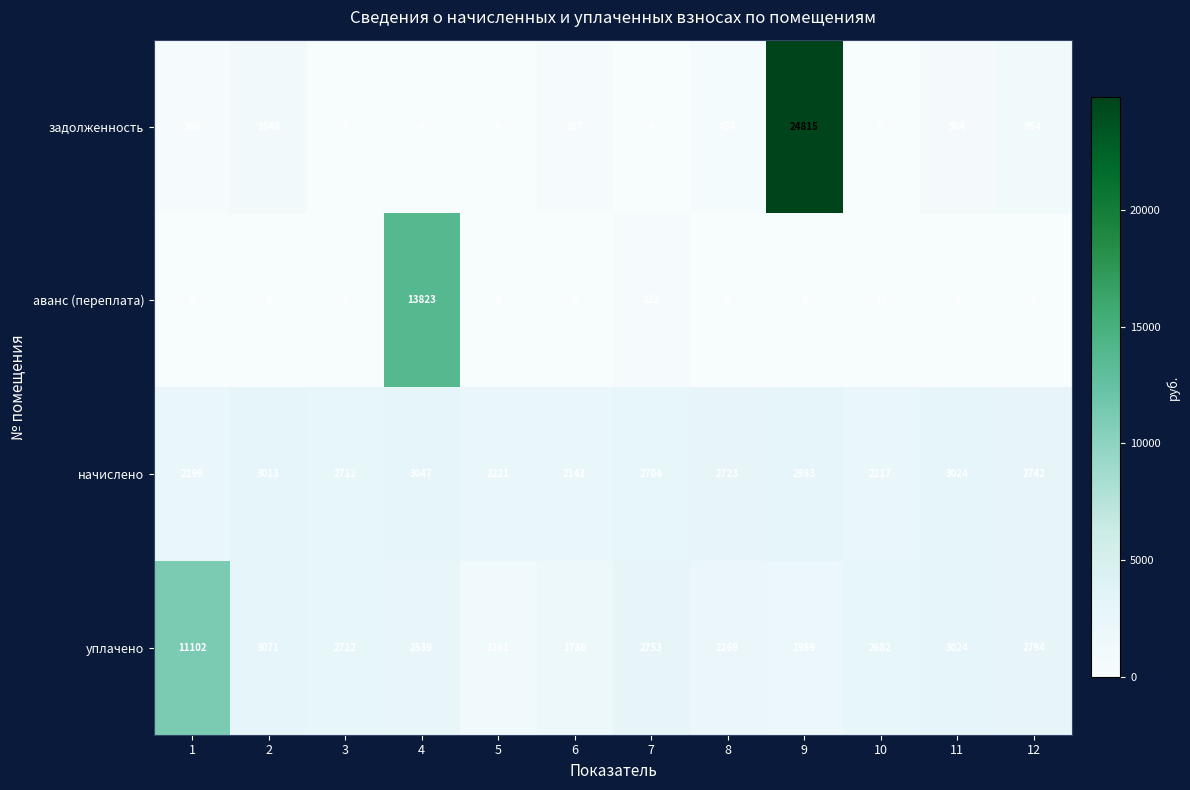

What is the difference between the начислено values at 9 and 7?

279